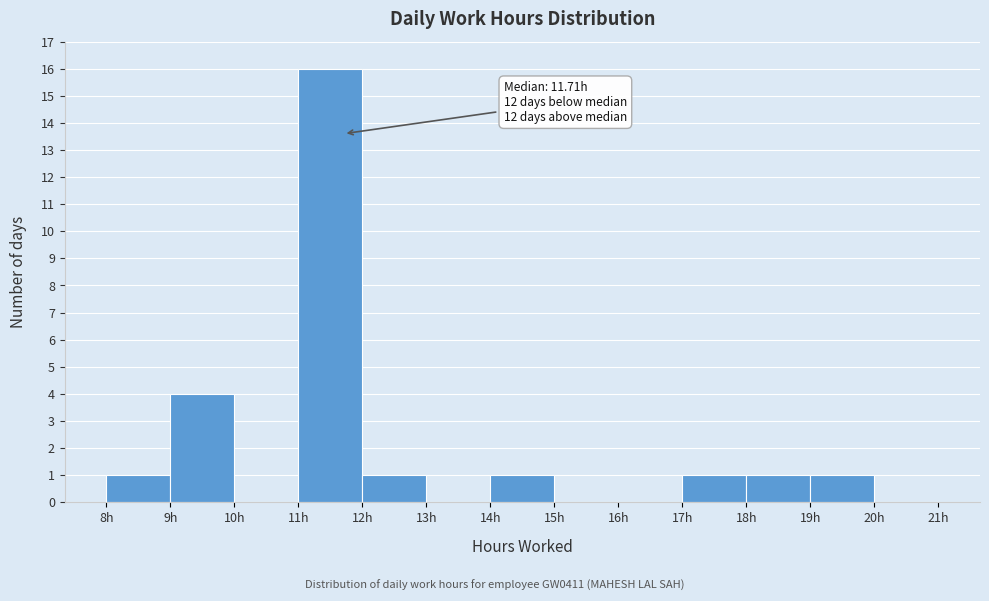

Which range on the x-axis has the tallest bar?

11 to 12